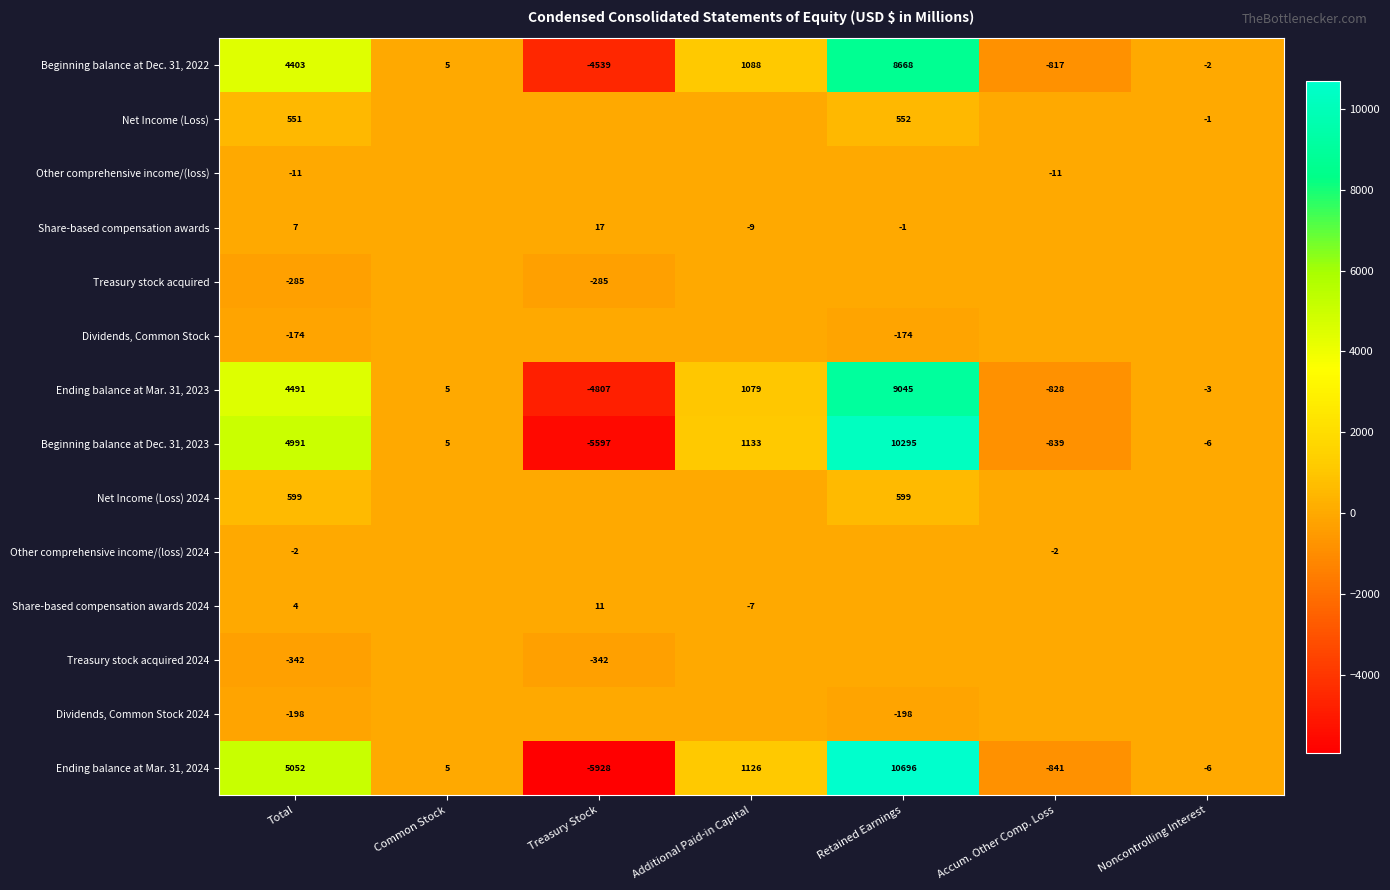

The value of Ending balance at Mar. 31, 2023 at Noncontrolling Interest is -3. True or false?

True